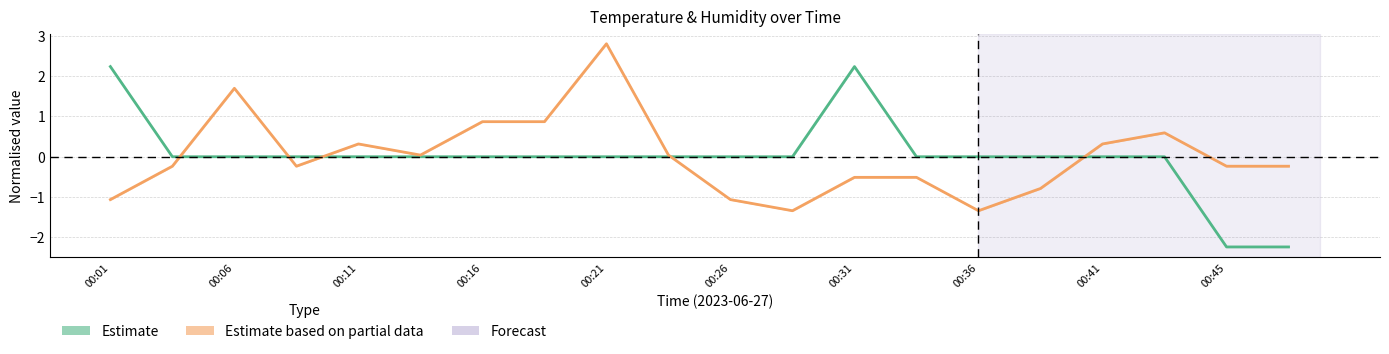

Which series has the largest total across all categories?

Estimate based on partial data (Humidity)